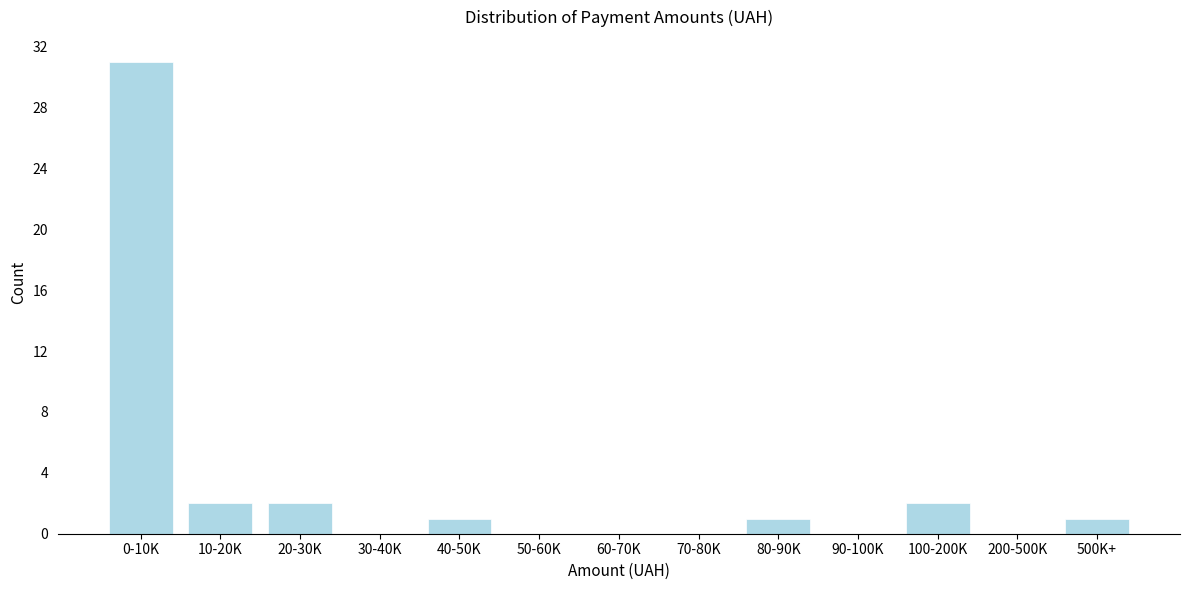

Reading left to right, what are all the values shown in this chart?

0-10K=31	10-20K=2	20-30K=2	30-40K=0	40-50K=1	50-60K=0	60-70K=0	70-80K=0	80-90K=1	90-100K=0	100-200K=2	200-500K=0	500K+=1